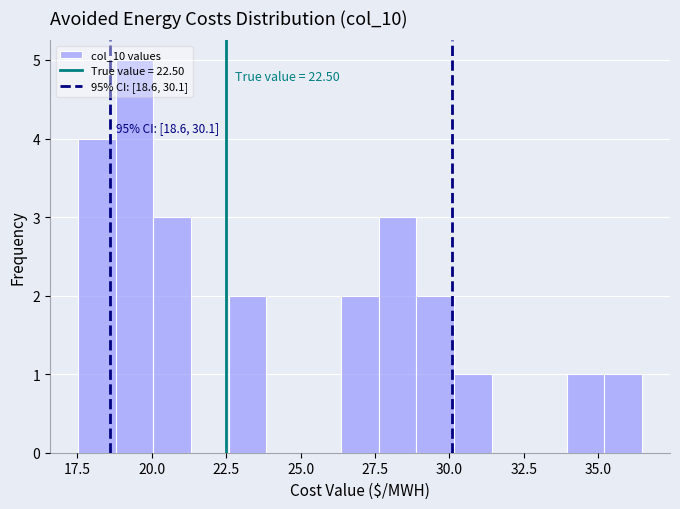

Read against the x-axis, roughly where is the centre of the tallest bar?

19.5